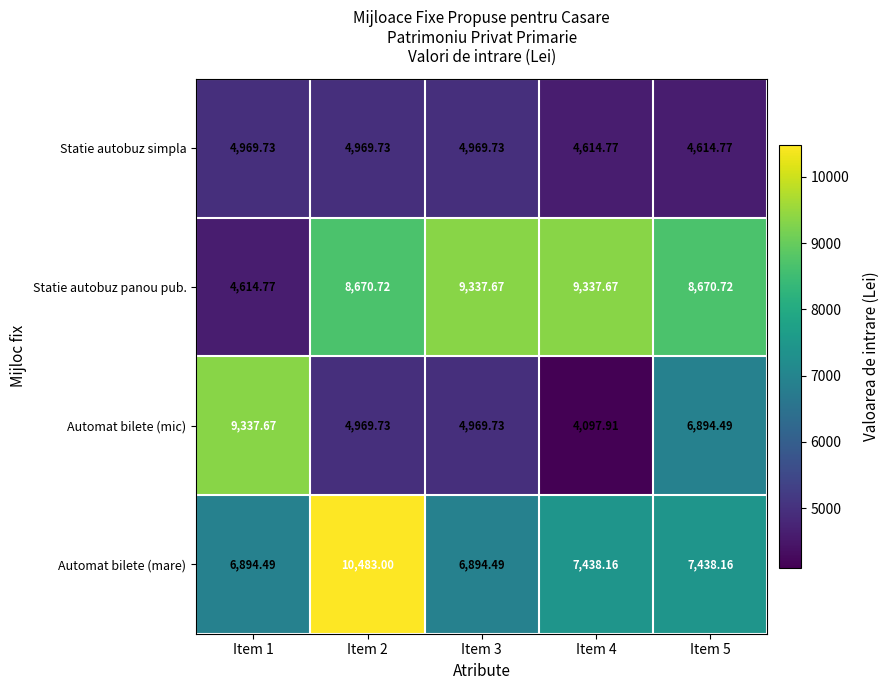

What is the smallest value displayed?

4097.9